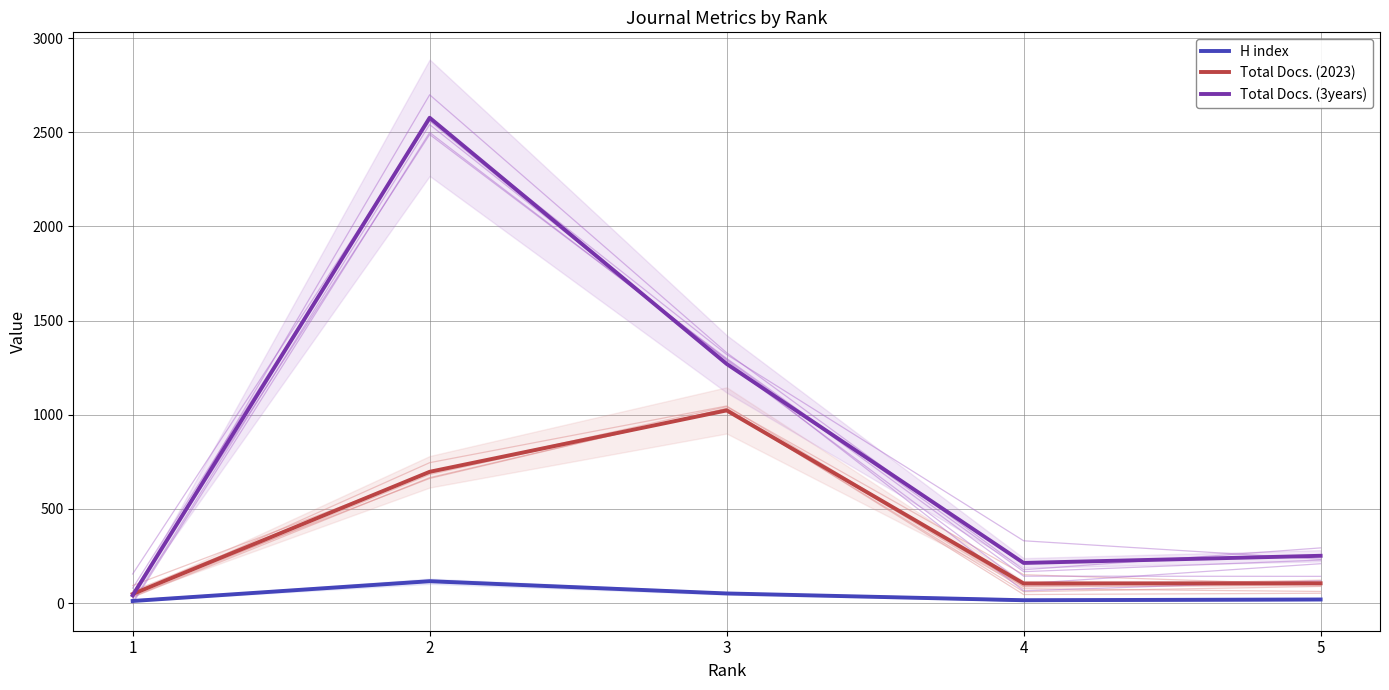

Does the chart display data point markers on the line(s)?

No